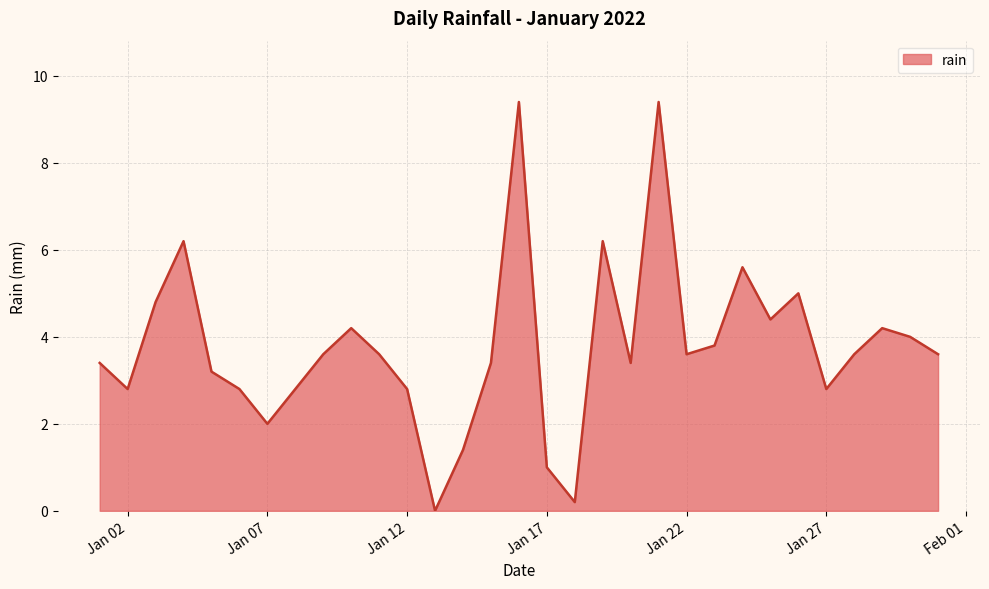

True or false: the data shows 5.0 at Jan 22.

False